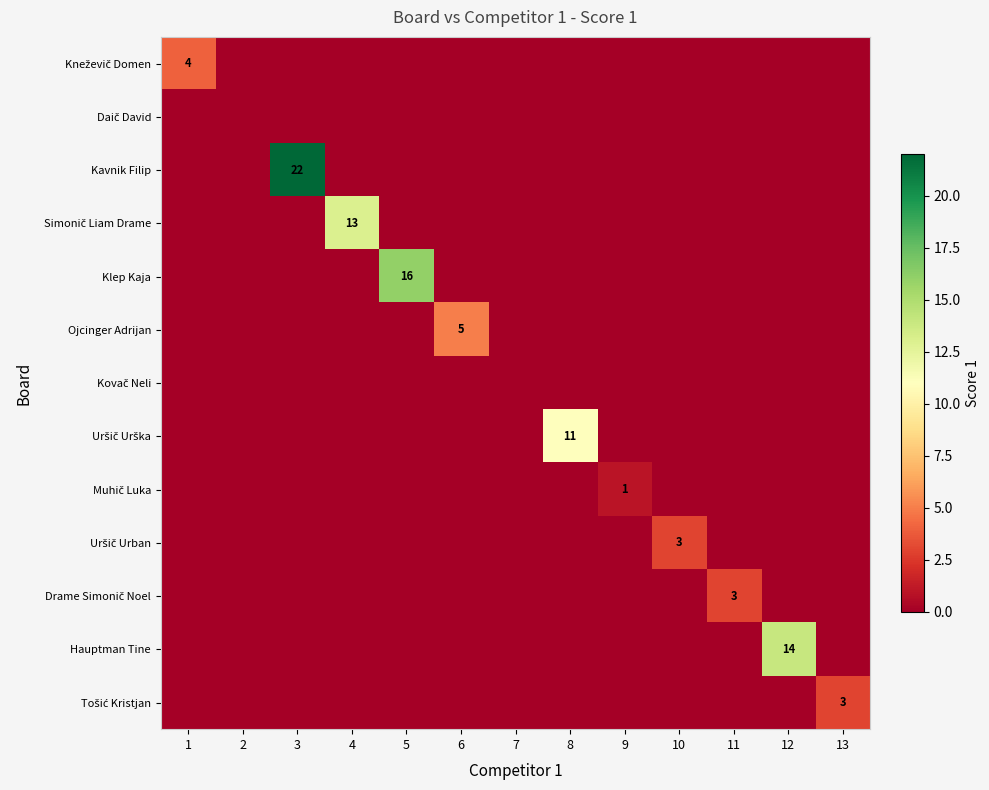

How many series are shown in this chart?

13